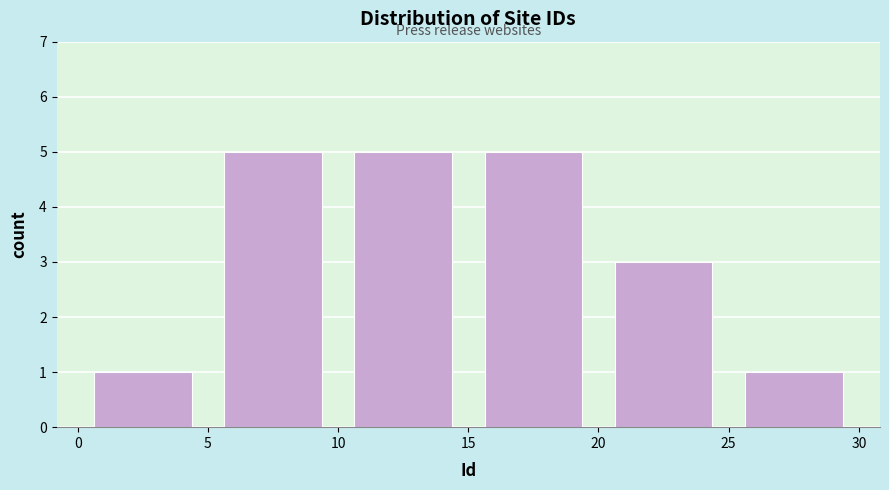

Reading left to right, transcribe this chart: for each bar, give the range it covers on the x-axis and its height. The values are not printed on the chart, so give them approximately, as read against the axis.

0 to 5: 1
5 to 10: 5
10 to 15: 5
15 to 20: 5
20 to 25: 3
25 to 30: 1